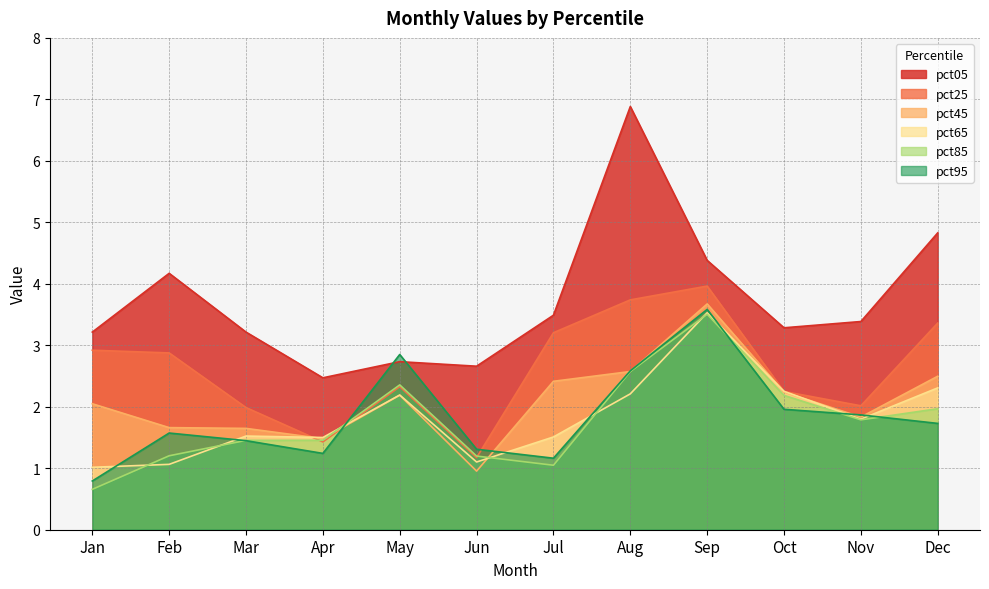

What is the difference between the maximum and minimum values in the pct95 series?

2.8